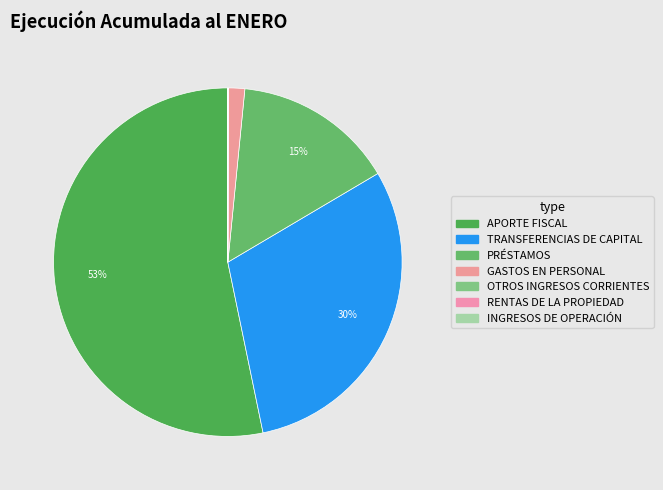

Is it true that APORTE FISCAL is 48% of the pie?

False